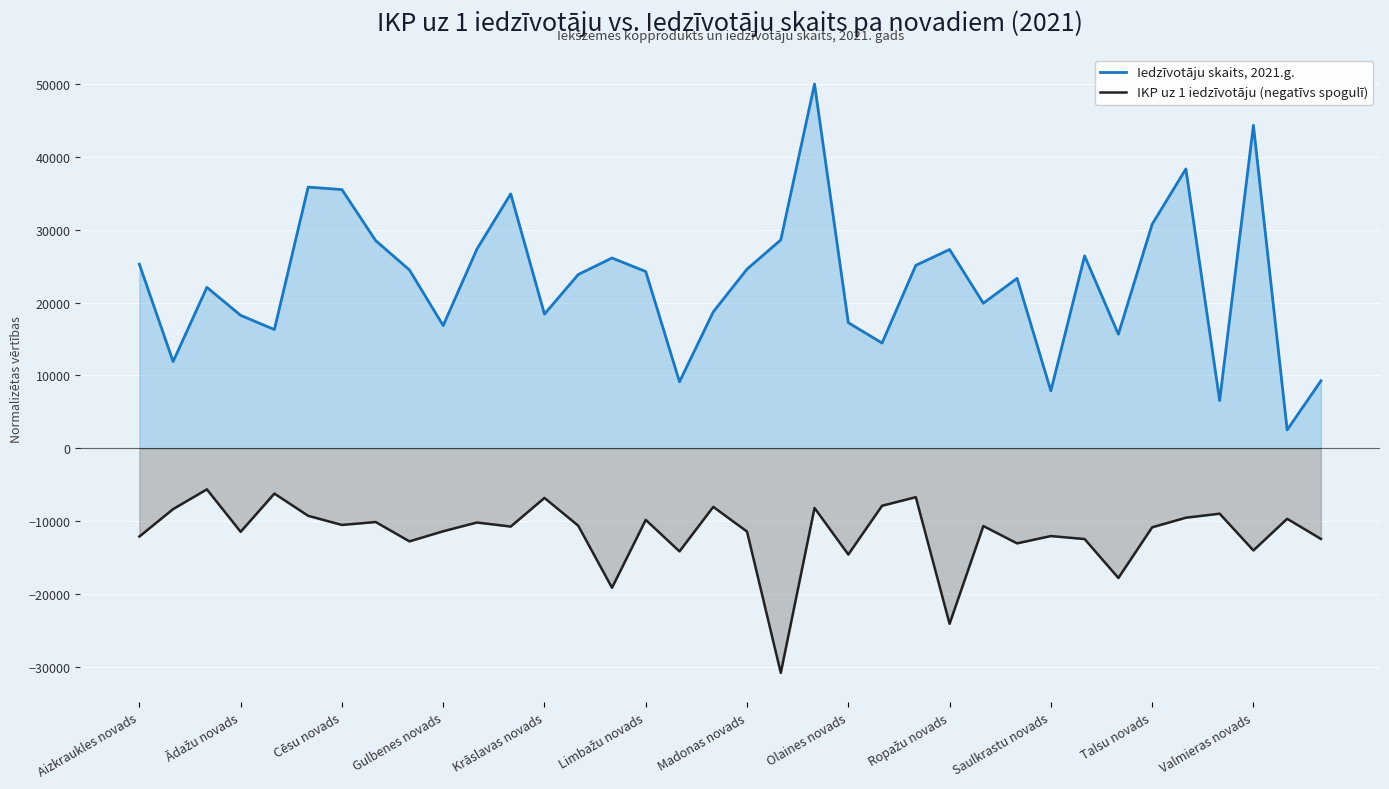

At how many categories does at least one series exceed 31280?

6